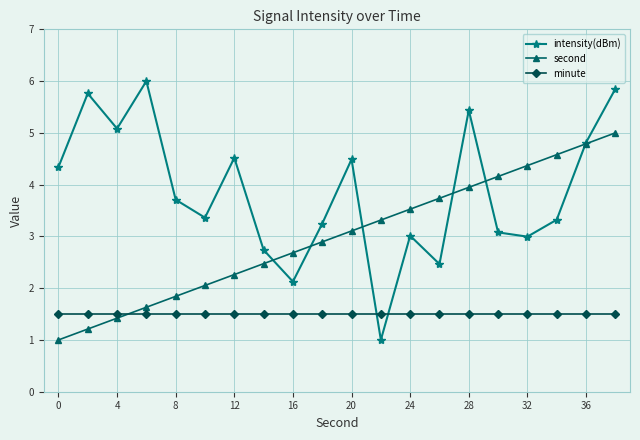

Rank the series by their maximum value, from lowest to highest.

minute, second, intensity(dBm)